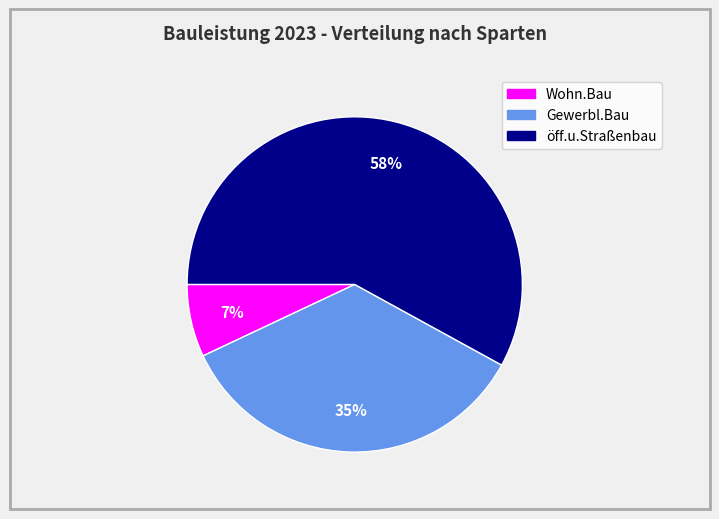

Is there a majority slice in this chart?

Yes